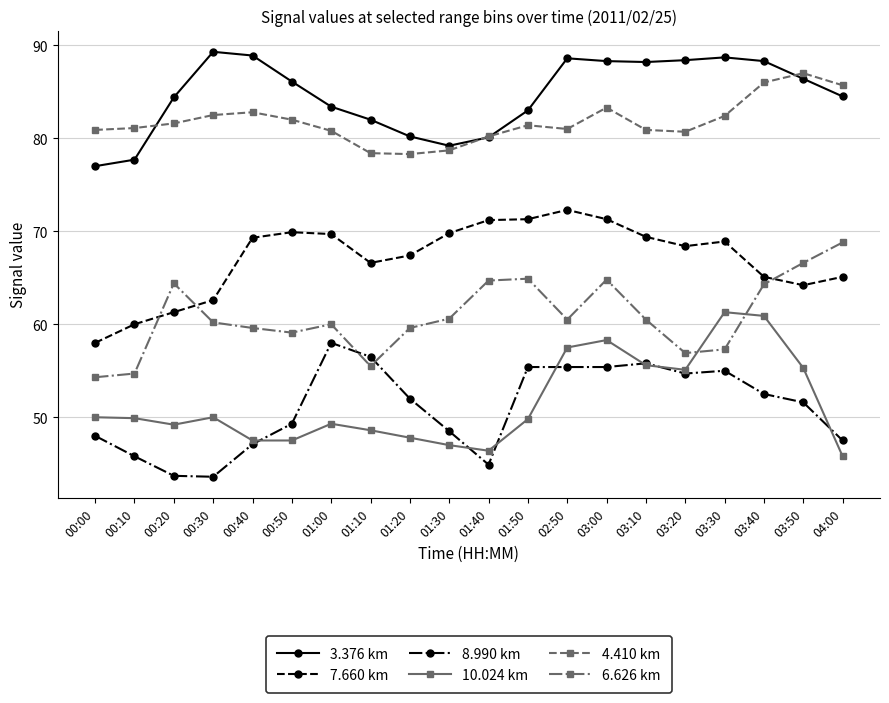

What is the spread (max minus min) of values at 03:30?

33.7